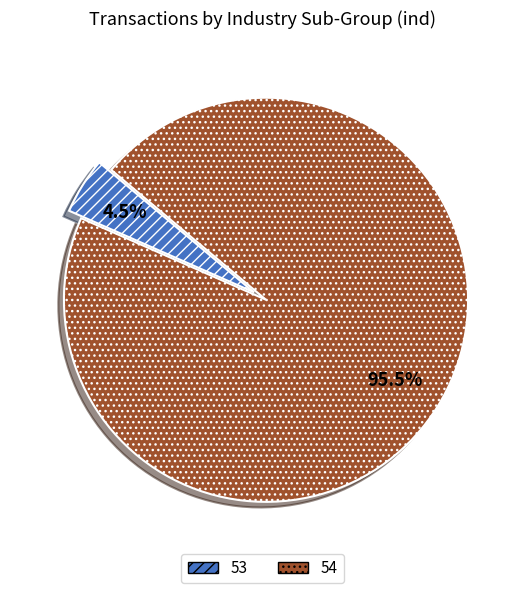

Which category has the biggest portion of the pie?

54